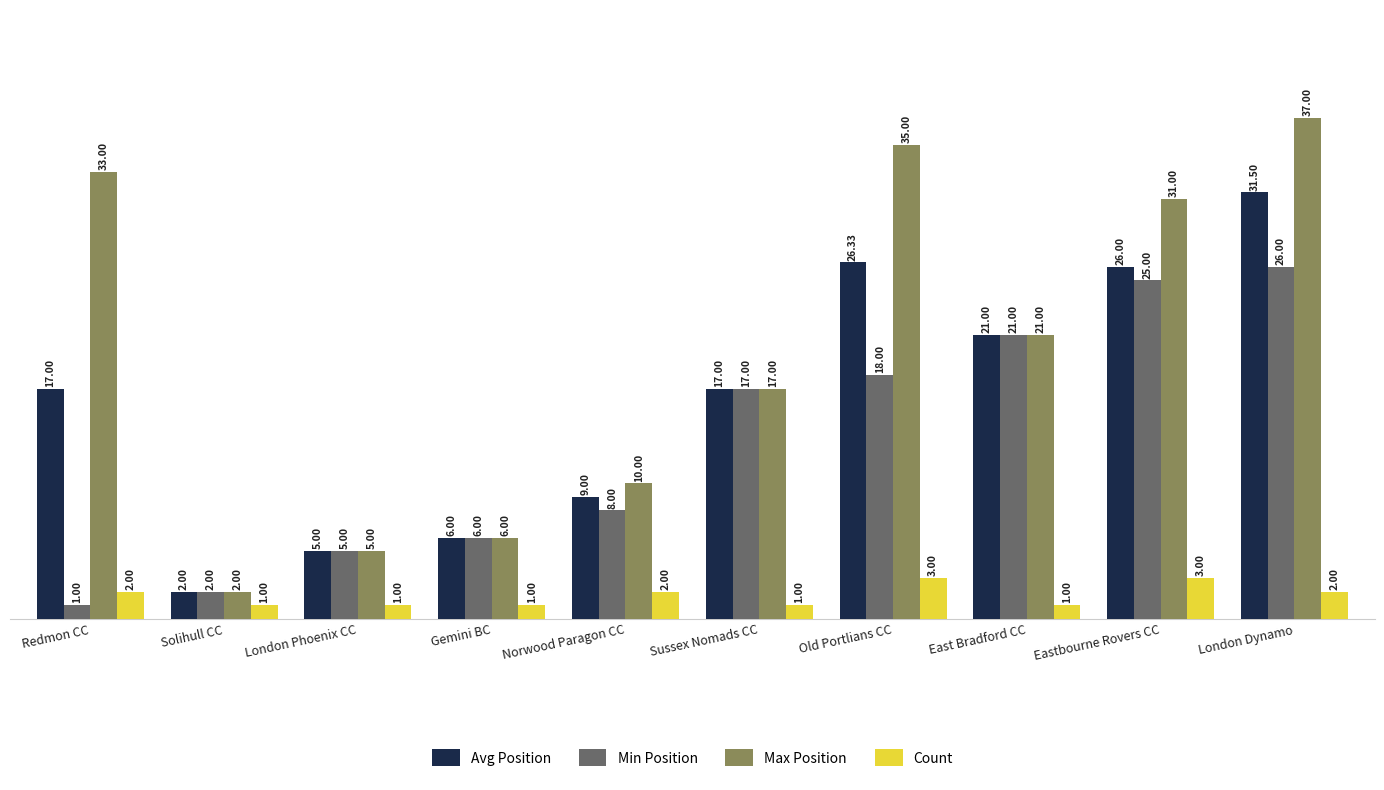

What are all the series names shown in the legend?

Avg Position, Min Position, Max Position, Count